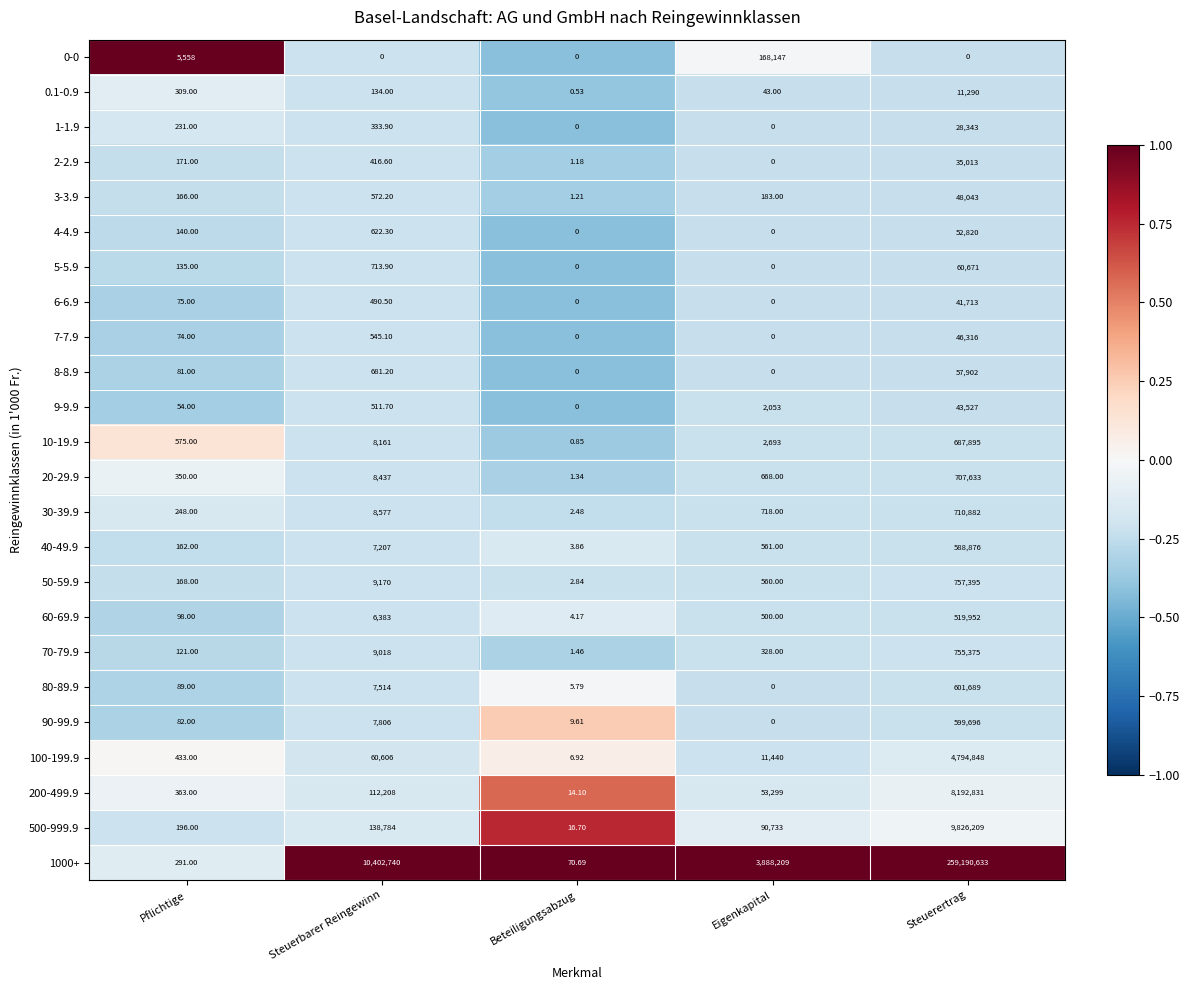

At which category is the sum across all series the highest?

Steuerertrag